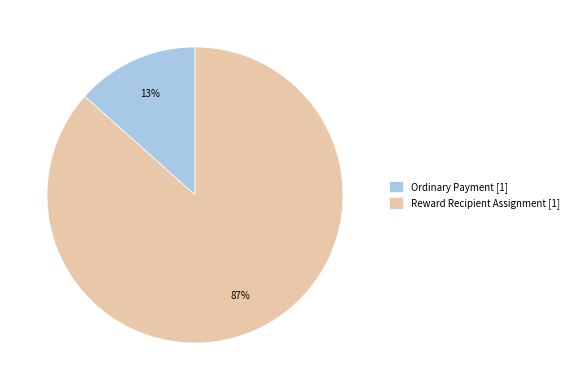

What percentage is the Reward Recipient Assignment slice, to the nearest percent?

87%